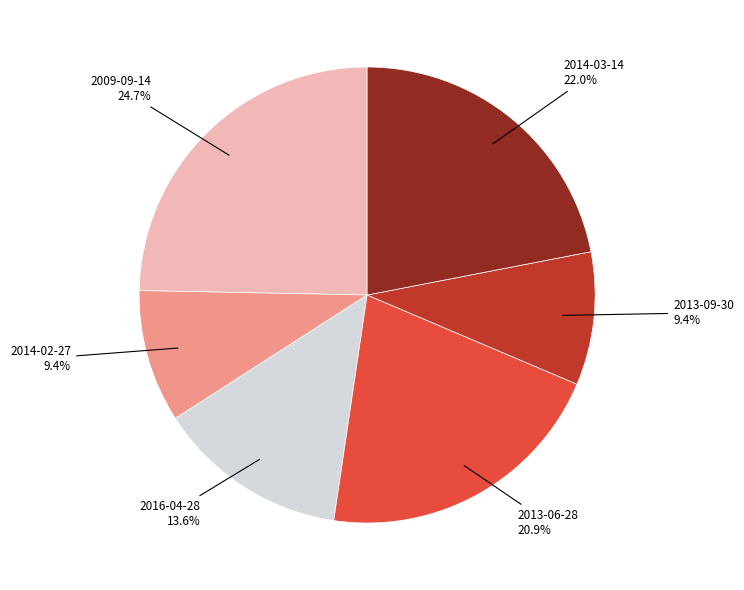

To the nearest percent, what is the difference between the 2013-06-28 and 2016-04-28 slice percentages?

7%